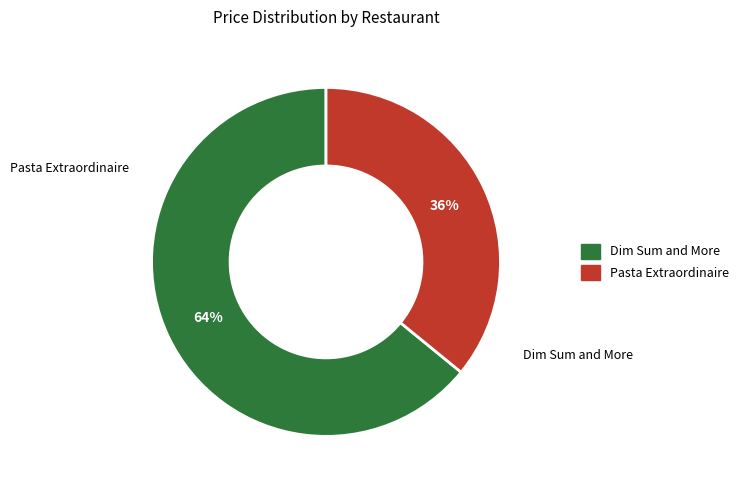

Count the number of slices in the pie.

2